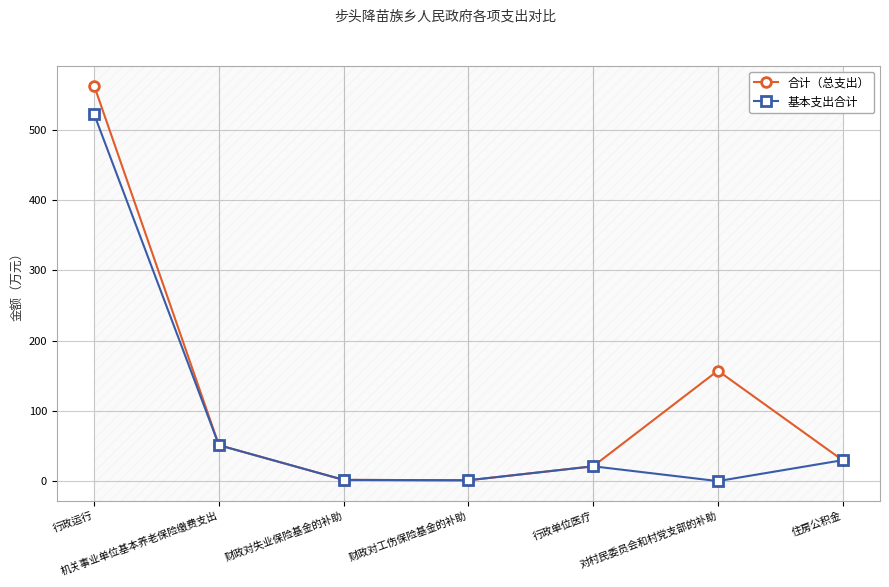

At which label is 合计（总支出） closest to 282?

对村民委员会和村党支部的补助